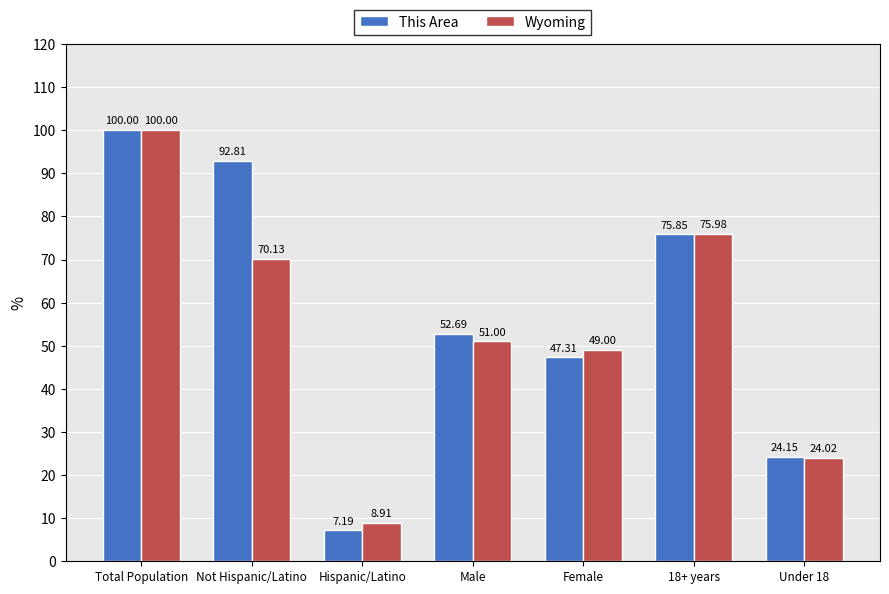

Is the value of This Area at Under 18 greater than the value of Wyoming at Under 18?

Yes